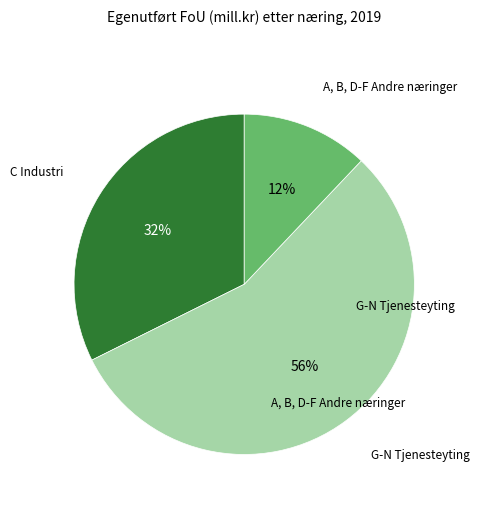

To the nearest percent, what is the average slice percentage?

33%